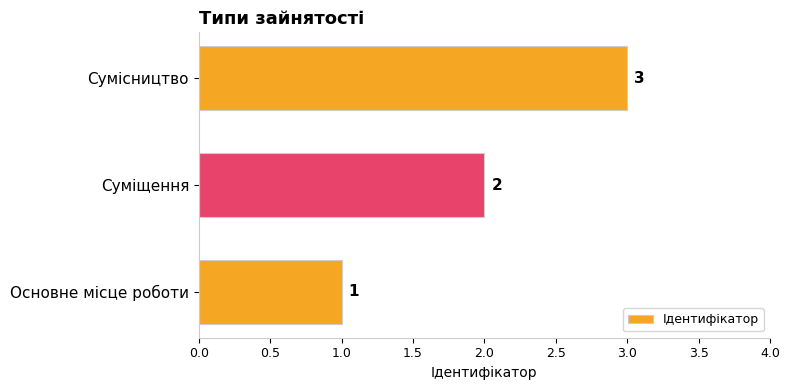

Rank the categories by value from lowest to highest.

Основне місце роботи, Суміщення, Сумісництво